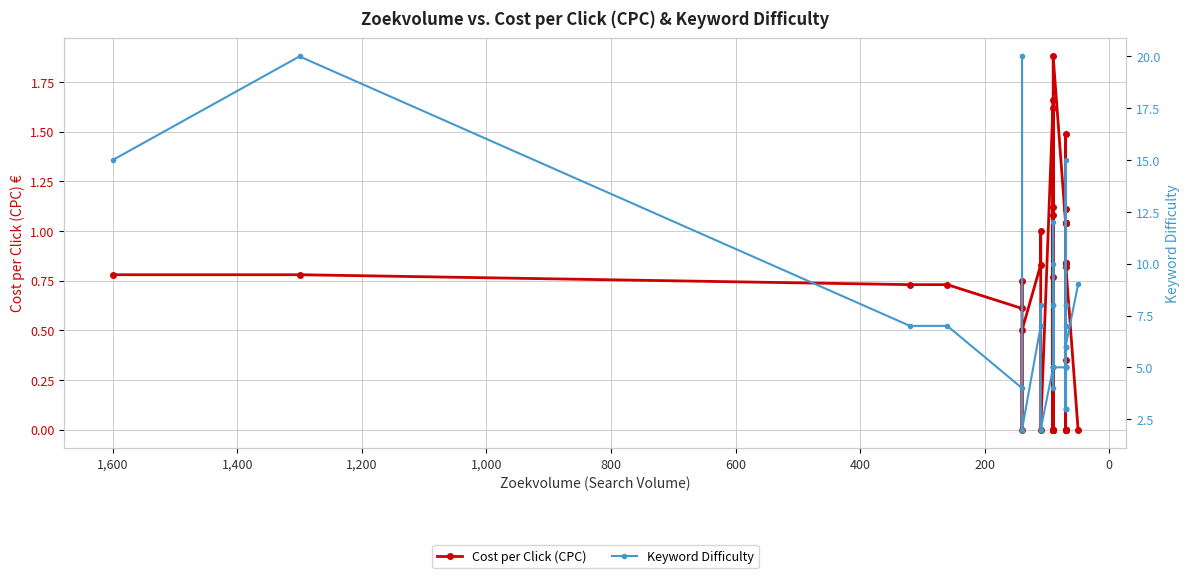

True or false: Cost per Click (CPC) has more than 1 points higher than both neighbors.

True